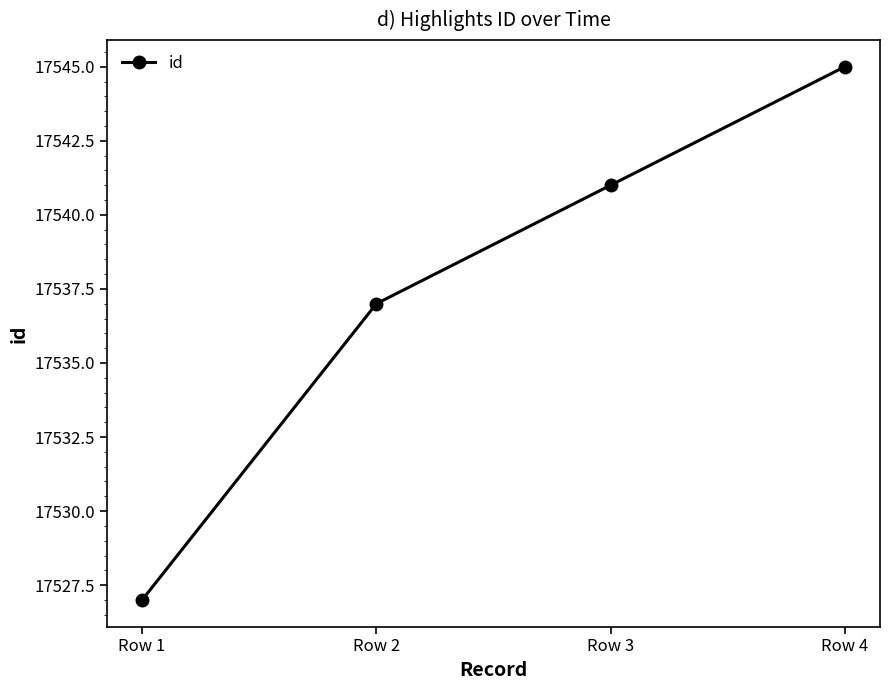

Does the chart display data point markers on the line(s)?

Yes